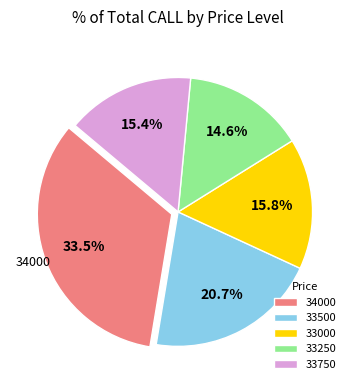

To the nearest percent, what portion does 33250 represent?

15%